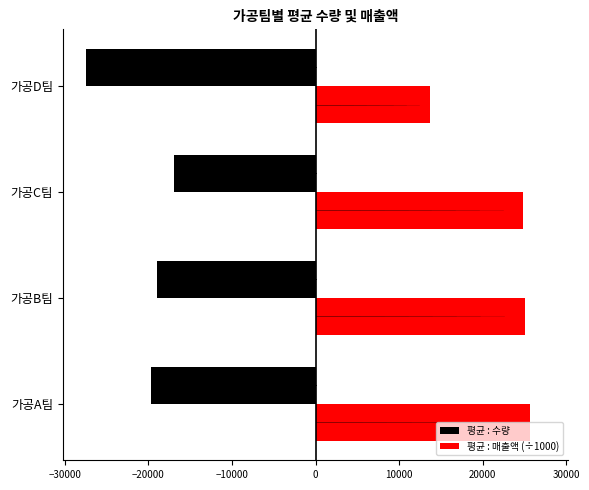

Where is 평균 : 수량 nearest to the value -22250?

가공A팀